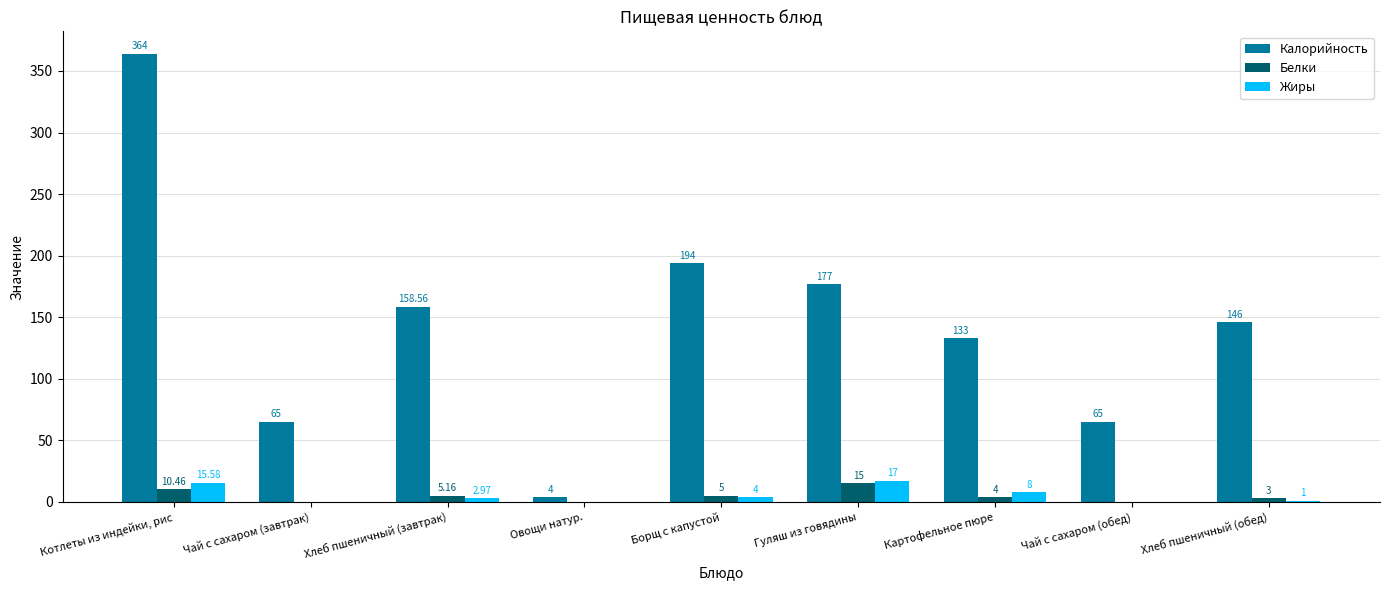

Where is Жиры nearest to the value 8?

Картофельное пюре